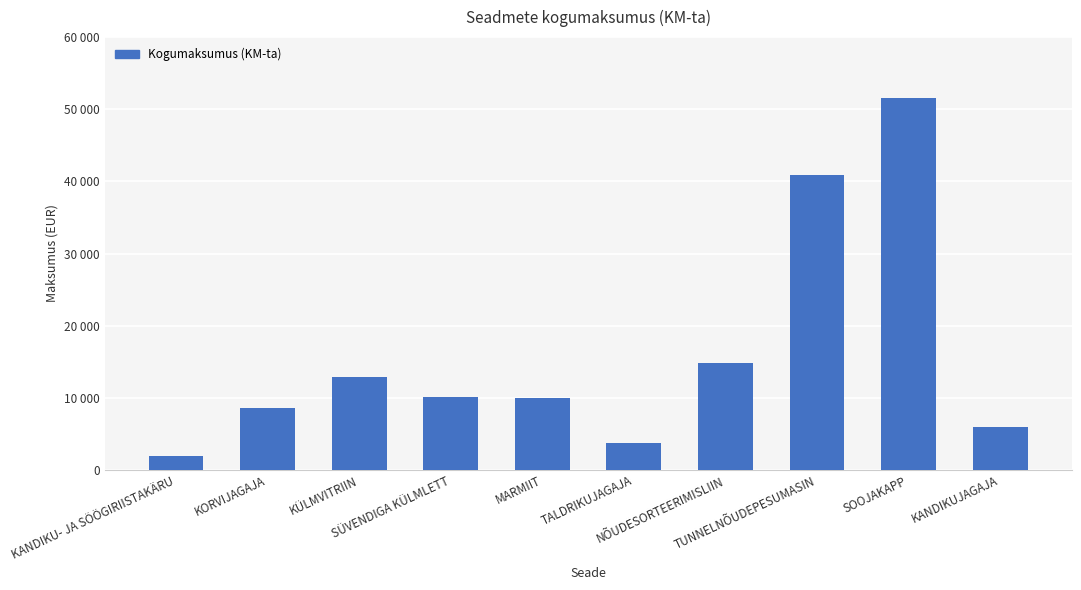

Does the chart contain any negative values?

No